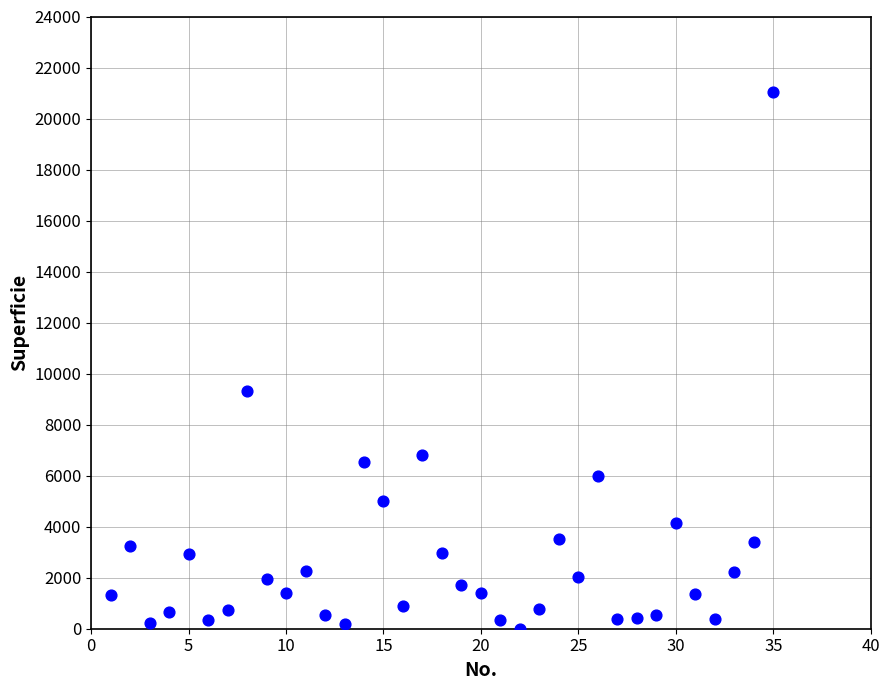

What Y value in the scatter plot is closest to 10519?

9325.0